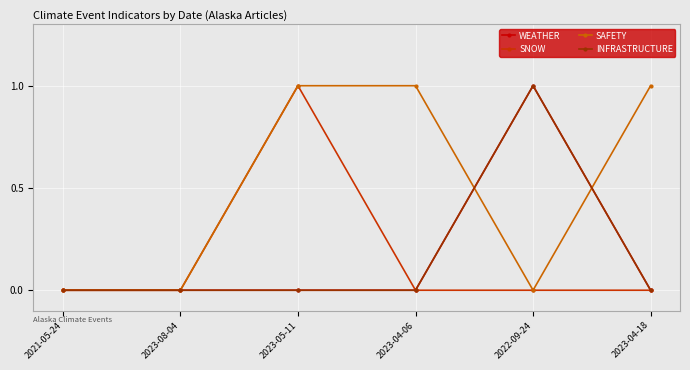

Is this an area chart (filled region under the line)?

No